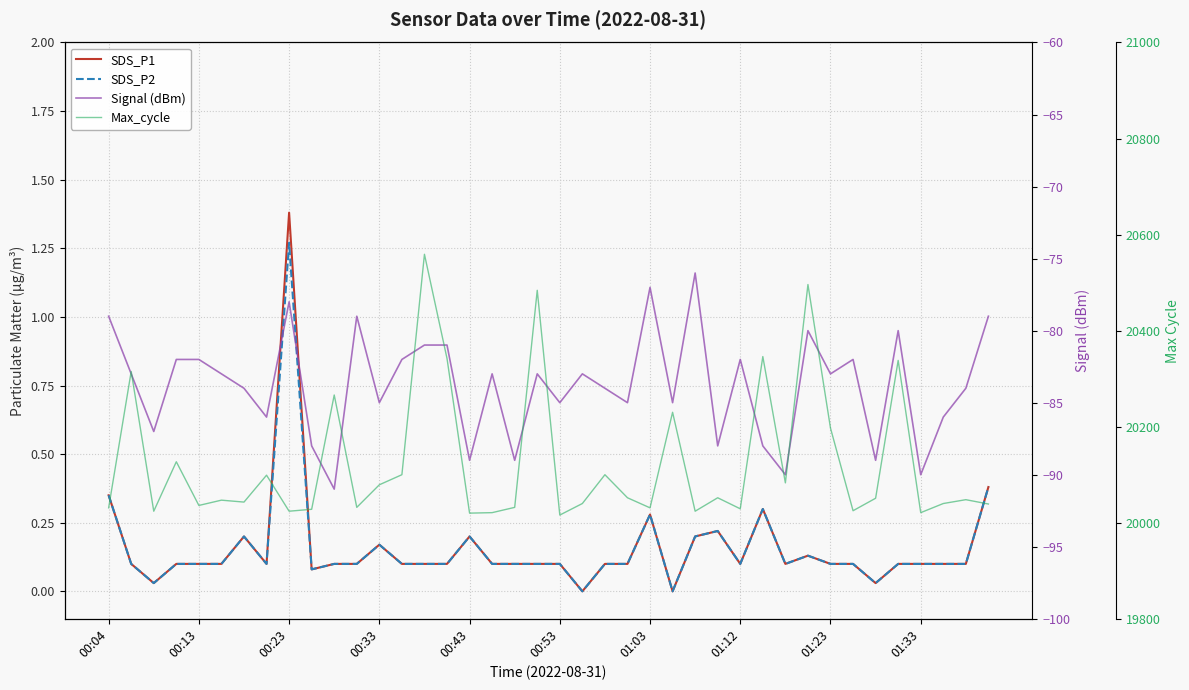

True or false: SDS_P2 has more than 1 points higher than both neighbors.

True